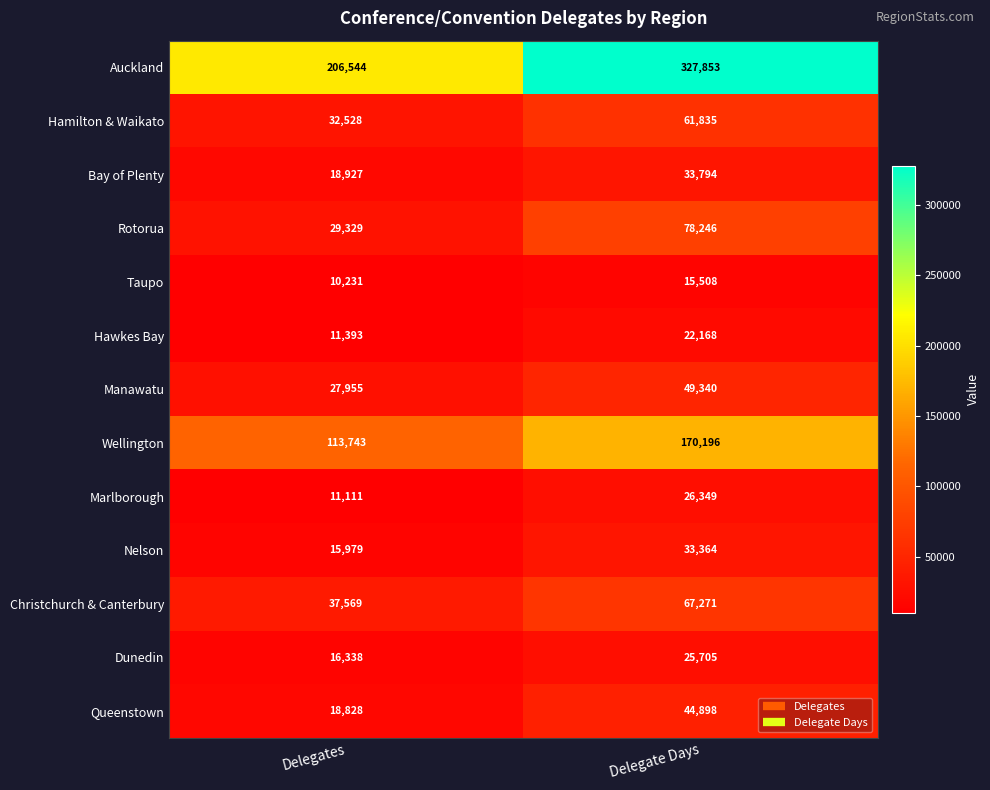

At which label is Bay of Plenty closest to 26360?

Delegates